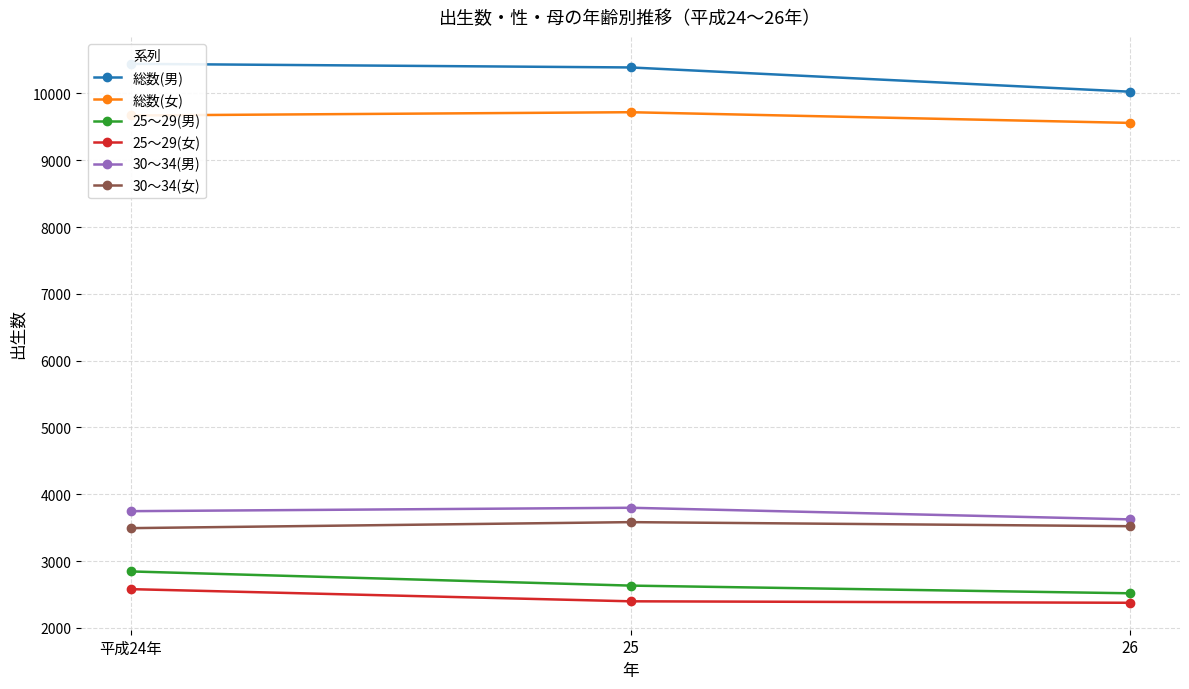

Rank the series by their maximum value, from highest to lowest.

総数(男), 総数(女), 30～34(男), 30～34(女), 25～29(男), 25～29(女)